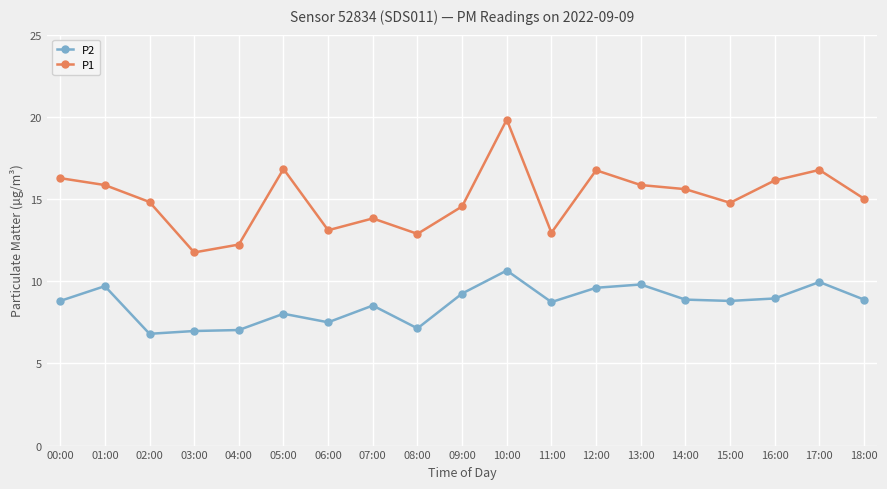

Is it true that P2 equals 9.8 at 13:00?

True